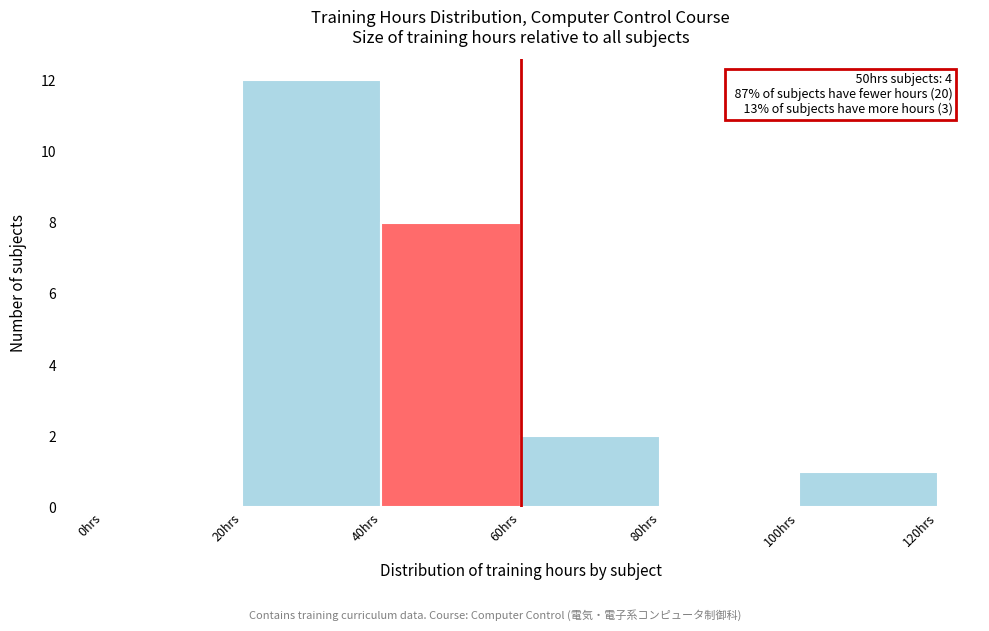

Over which range of the x-axis is the bar tallest?

20 to 40